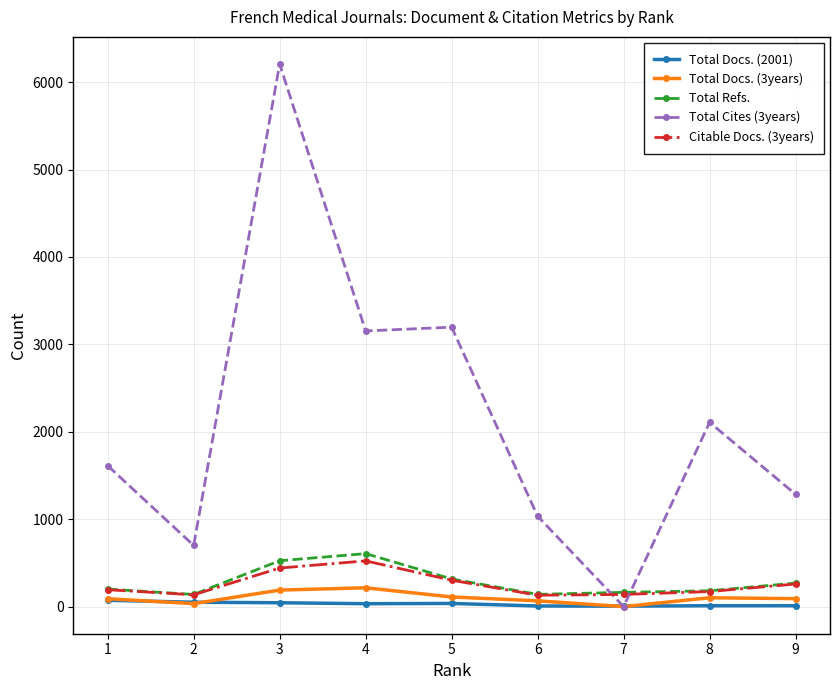

Which series has the largest range (max minus min)?

Total Cites (3years)